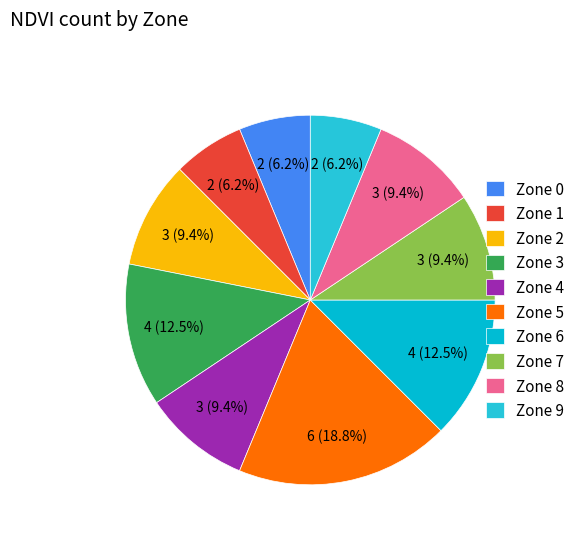

How many slices are in this pie chart?

10